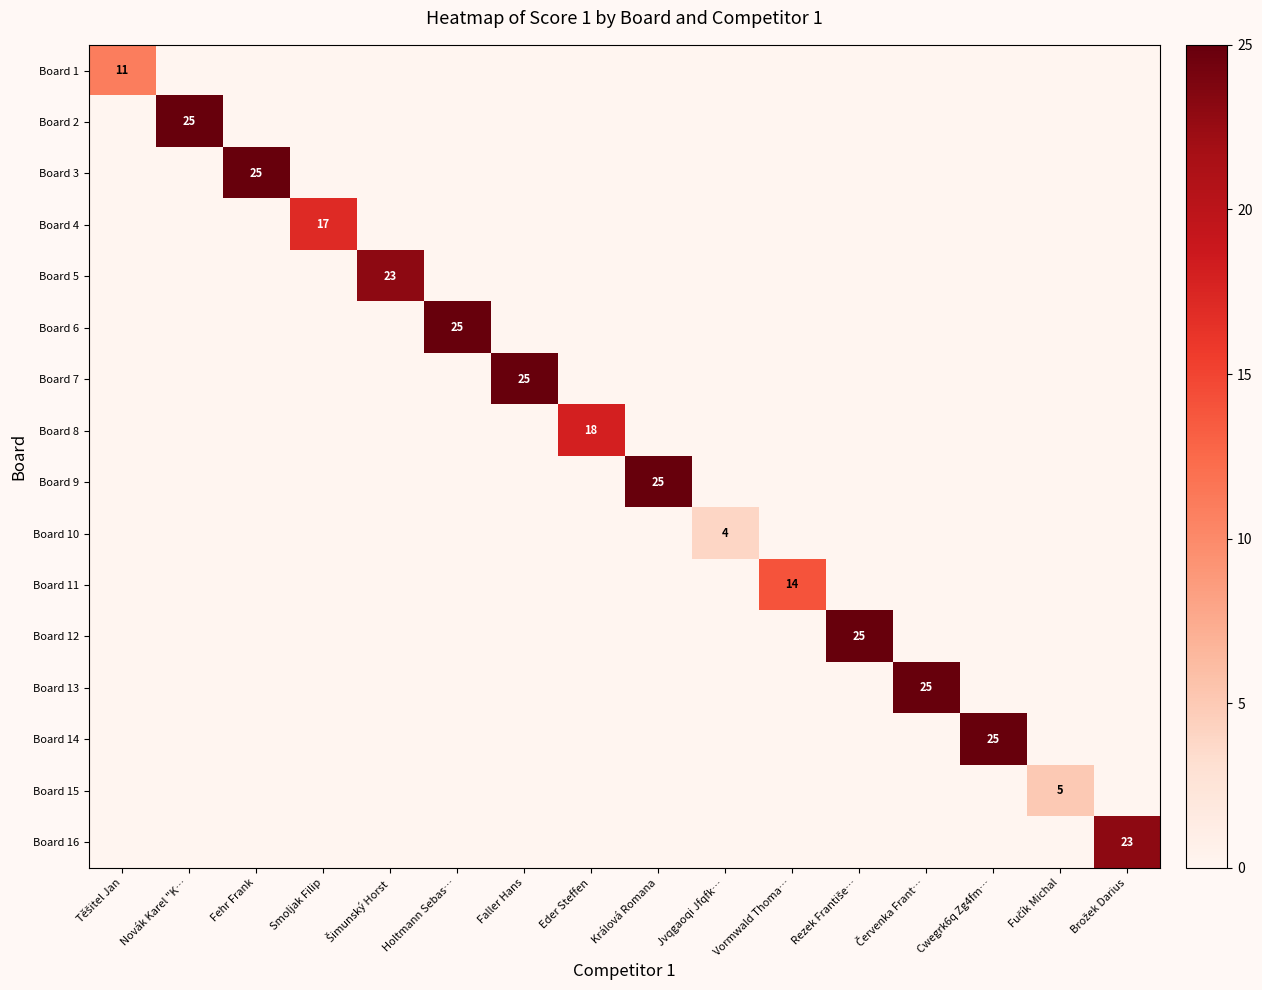

How many values in Board 6 are above zero?

1